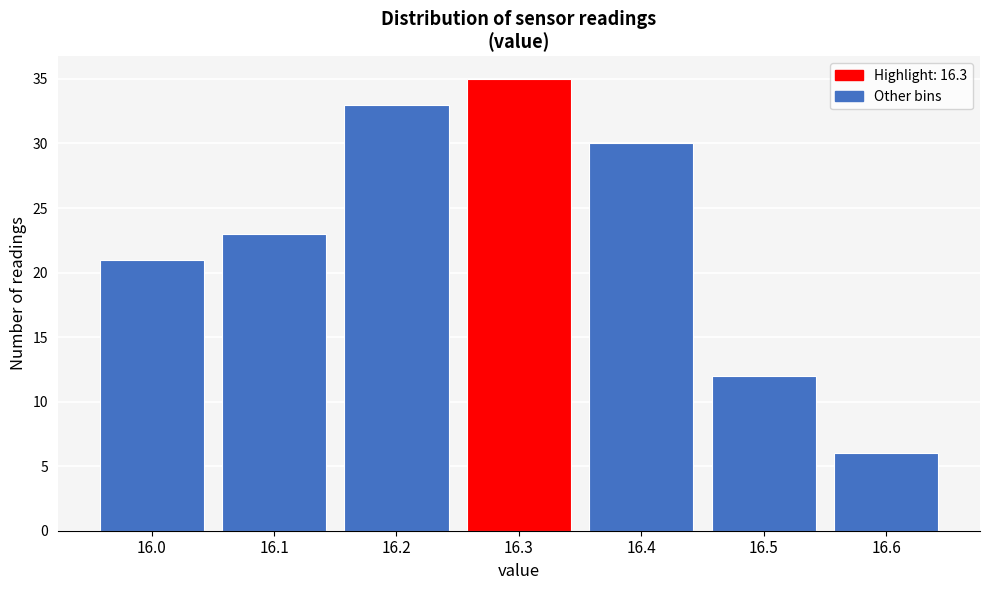

Reading left to right, transcribe this chart: for each bar, give the range it covers on the x-axis and its height. The values are not printed on the chart, so give them approximately, as read against the axis.

15.95 to 16.05: 21
16.05 to 16.15: 23
16.15 to 16.25: 33
16.25 to 16.35: 35
16.35 to 16.45: 30
16.45 to 16.55: 12
16.55 to 16.65: 6